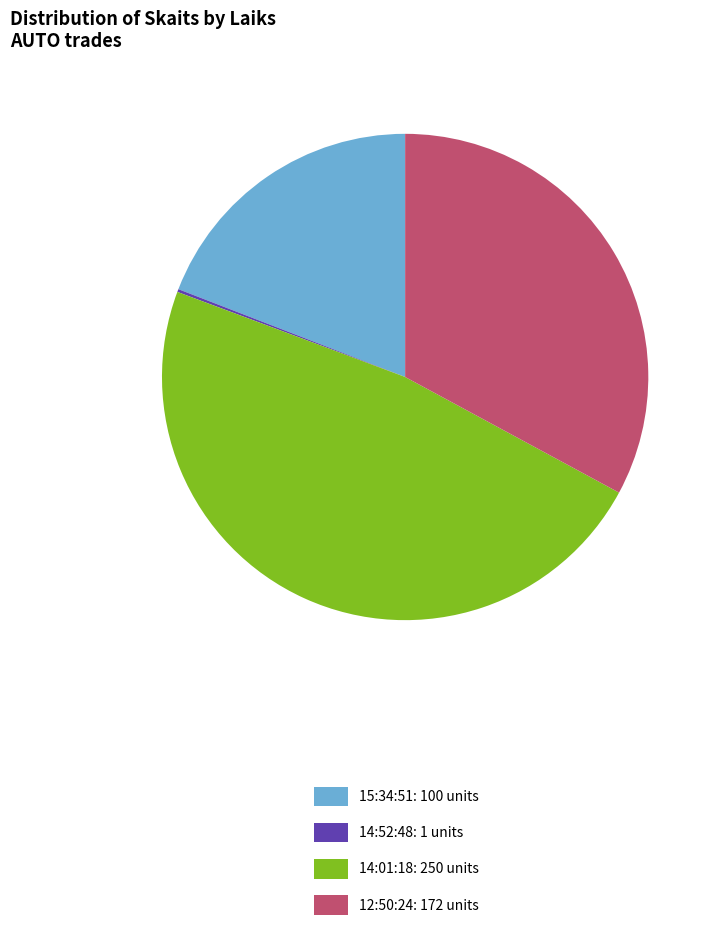

Is there a majority slice in this chart?

No